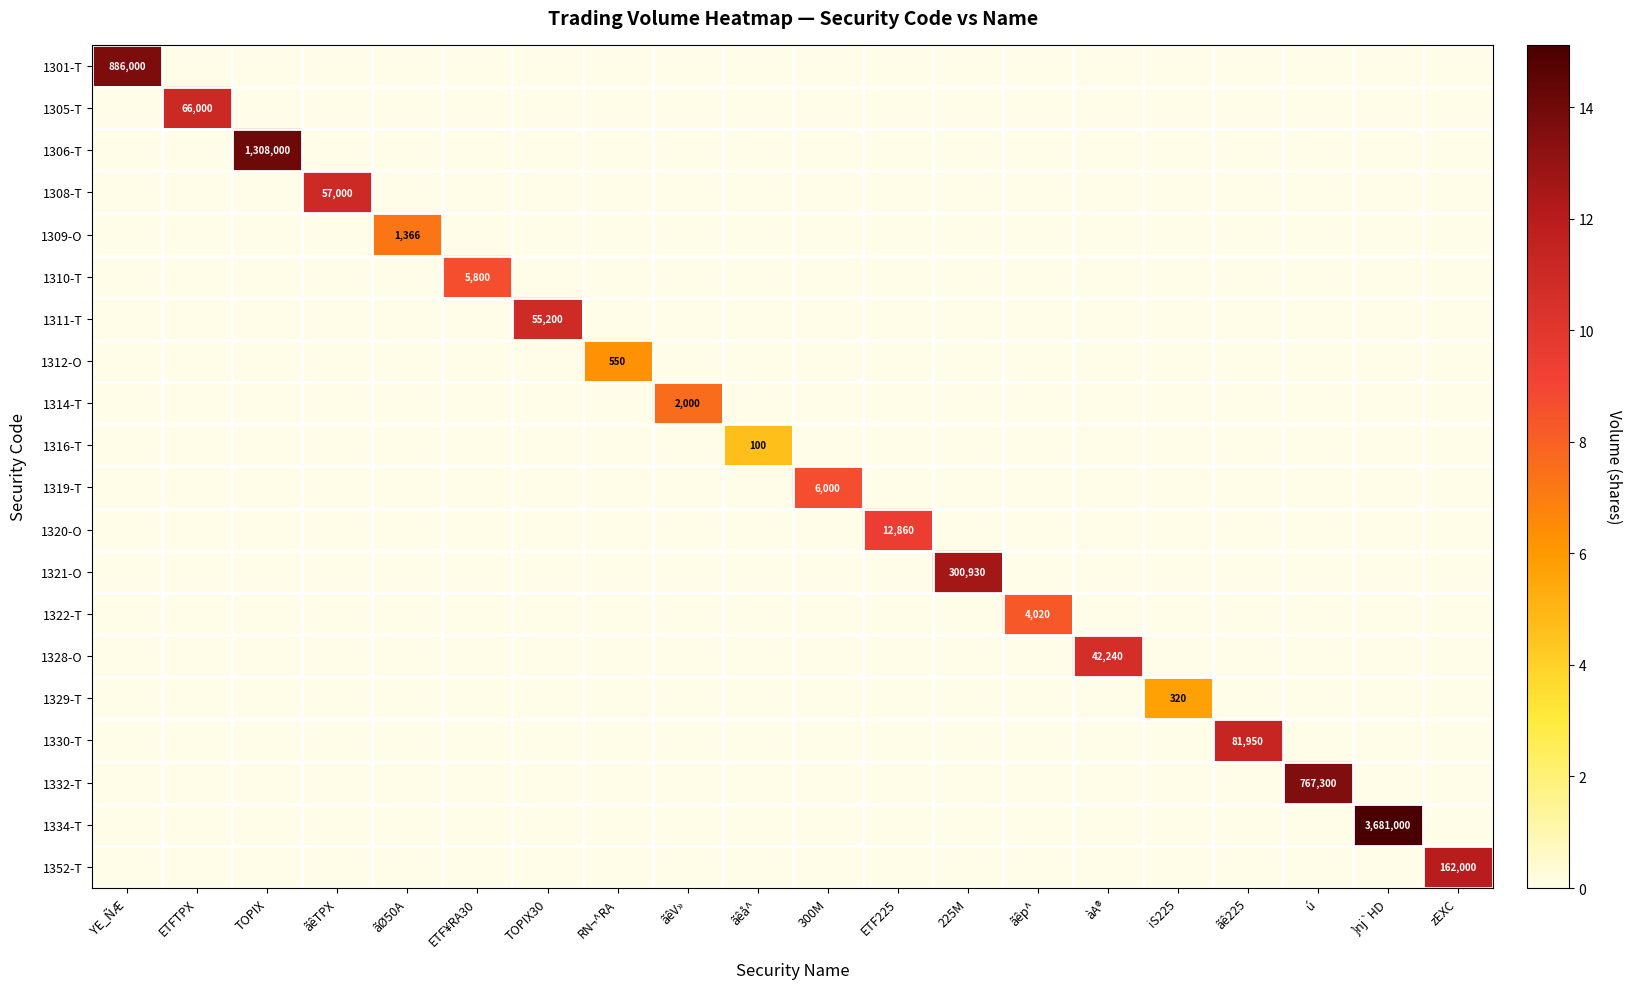

Is the value of 1311-T at ãØ50A greater than the value of 1330-T at ãêTPX?

No